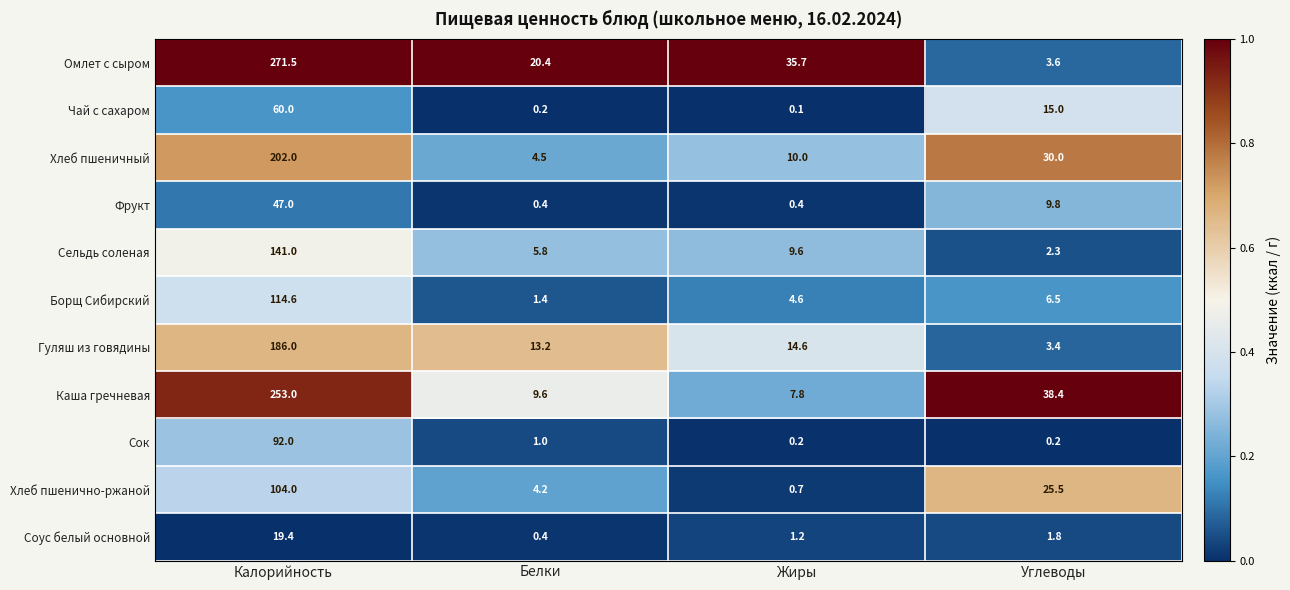

Which series has the largest range (max minus min)?

Омлет с сыром